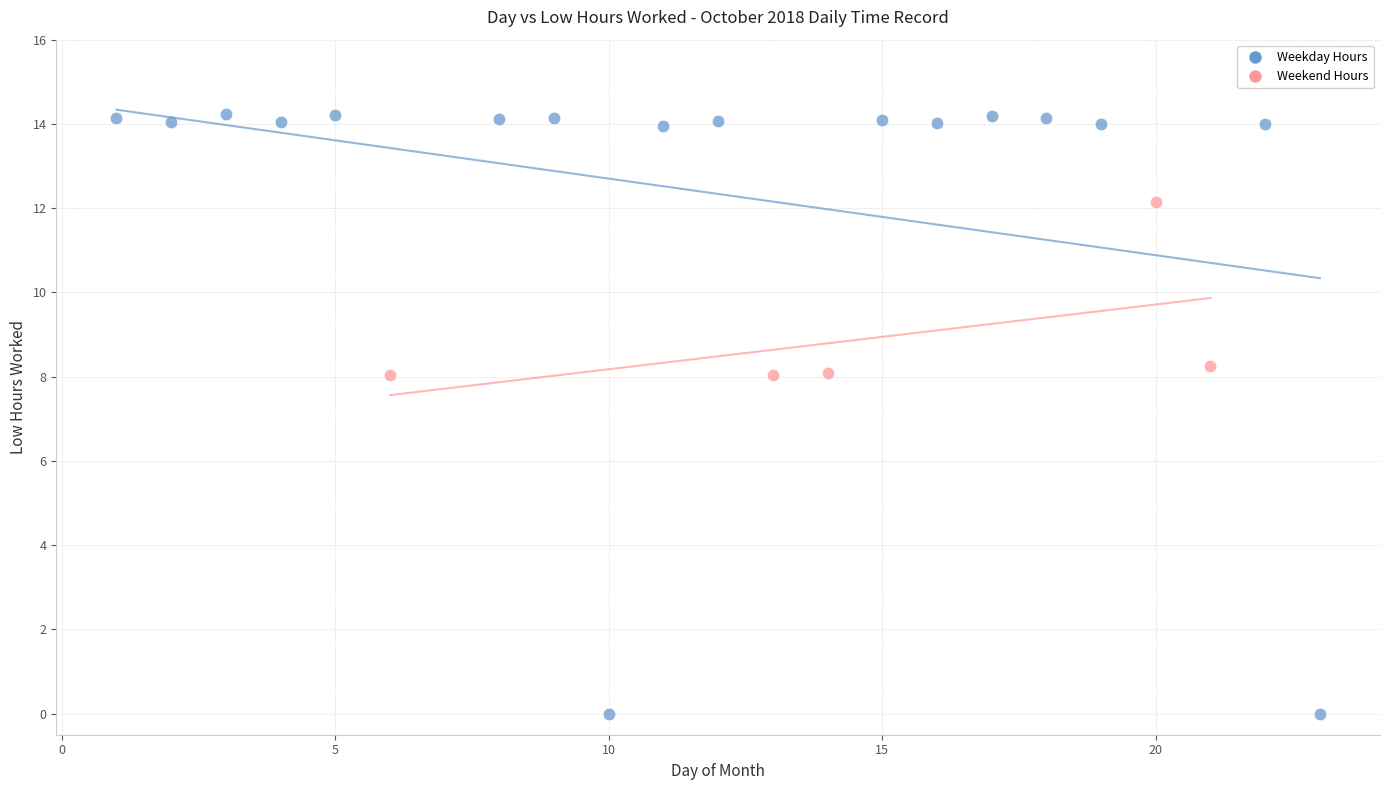

Which series contains the highest Y value?

Weekday Hours